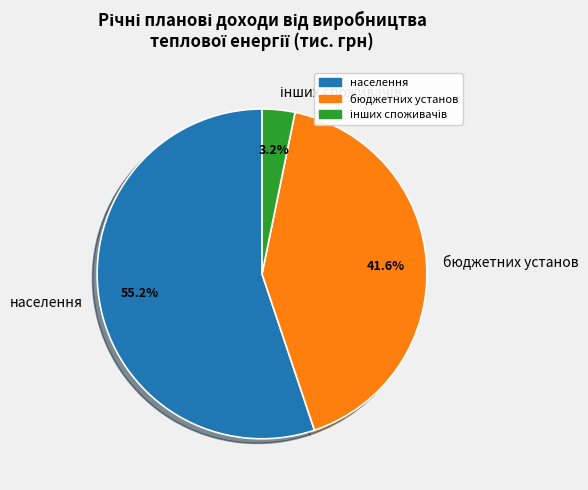

How many slices are in this pie chart?

3